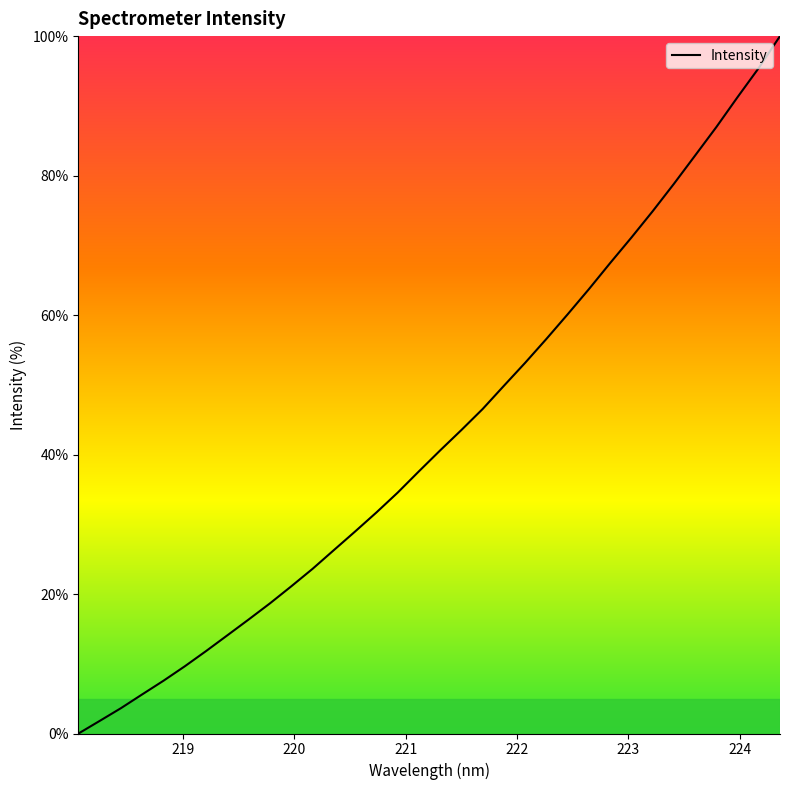

What is the maximum value shown in the chart?

100.0